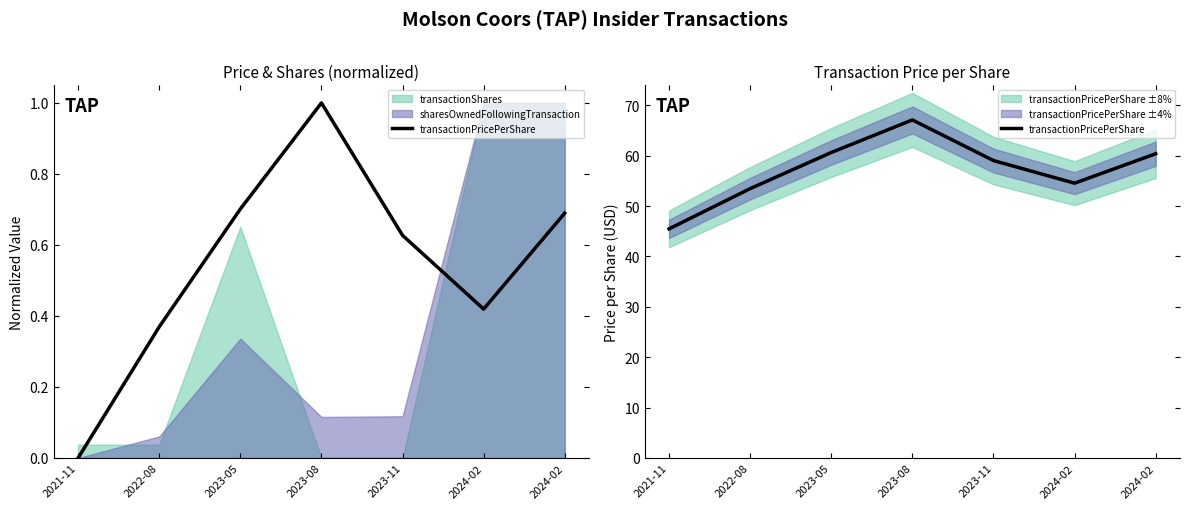

Where is the data nearest to the value 56?

2024-02